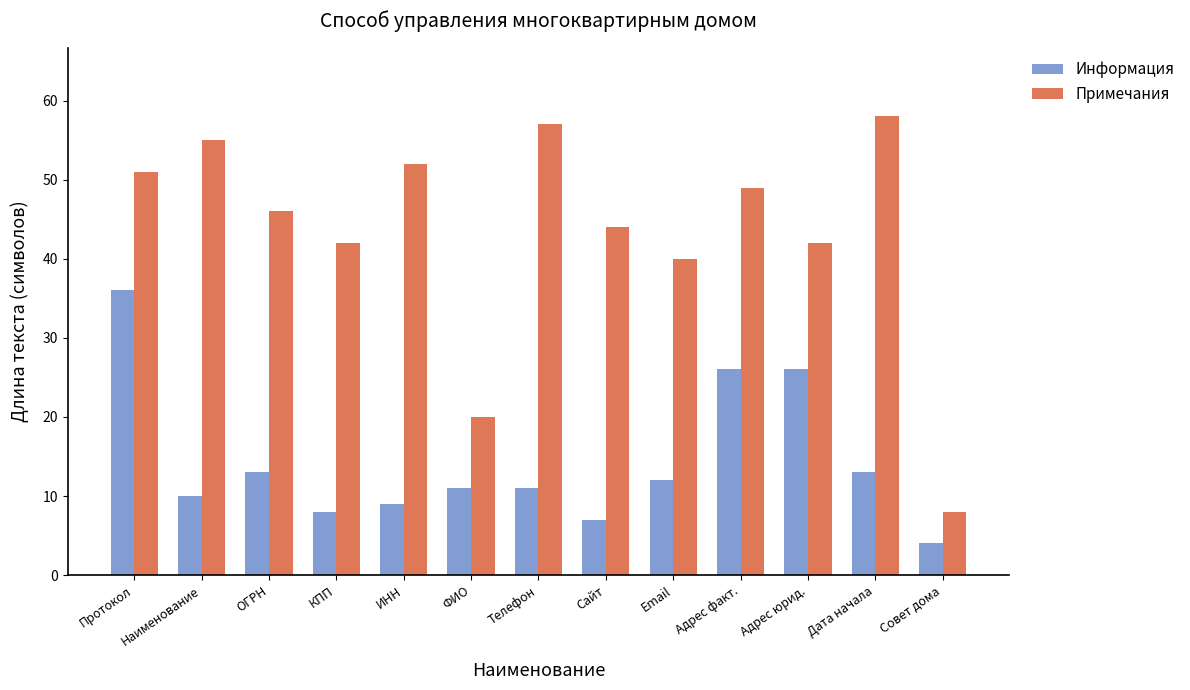

What is the value of the Информация bar at the 1st from the left?

36